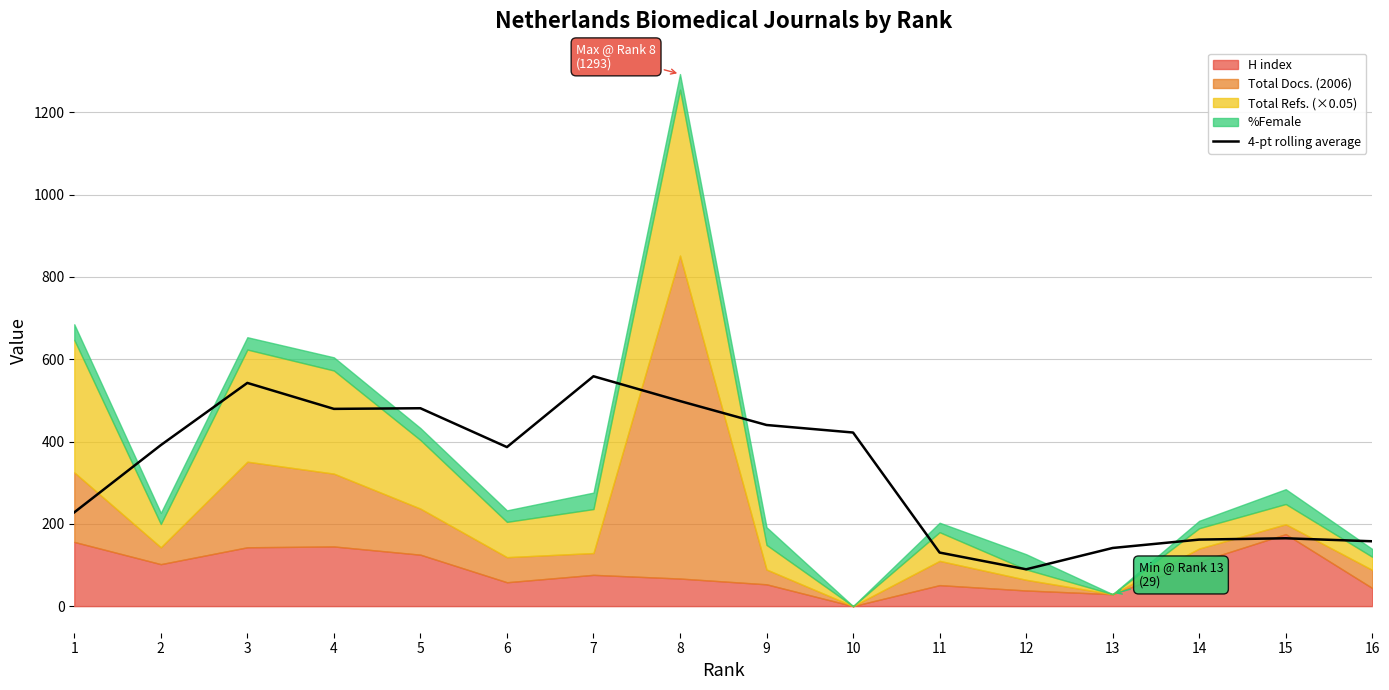

What is the change in value from 3 to 11?

-412.3